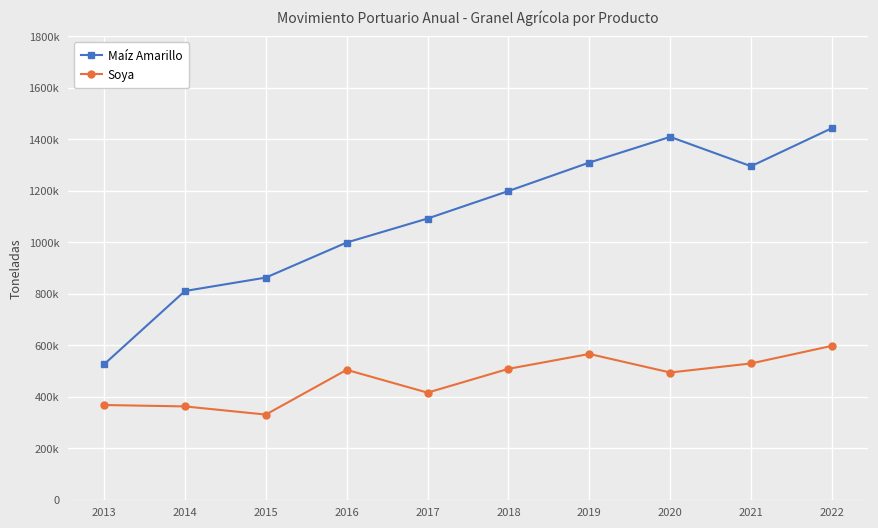

Between 2014 and 2017, which series saw the biggest shift?

Maíz Amarillo